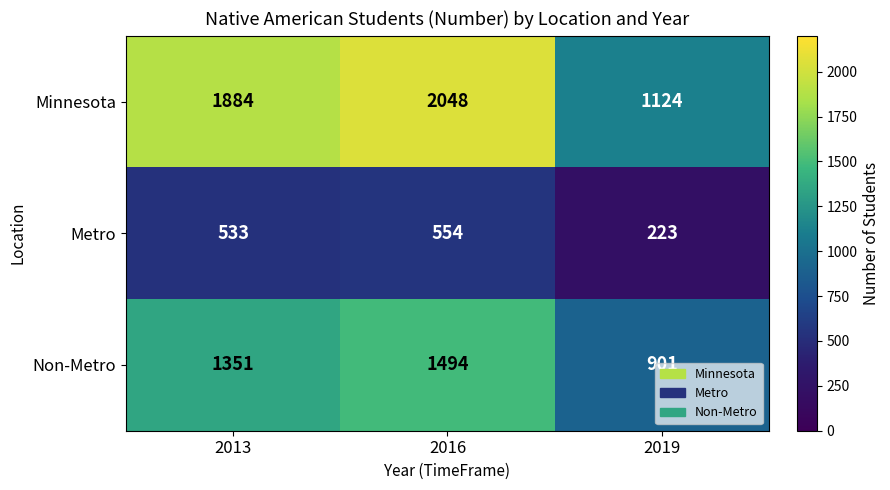

How many data points in Non-Metro are less than 1351?

1